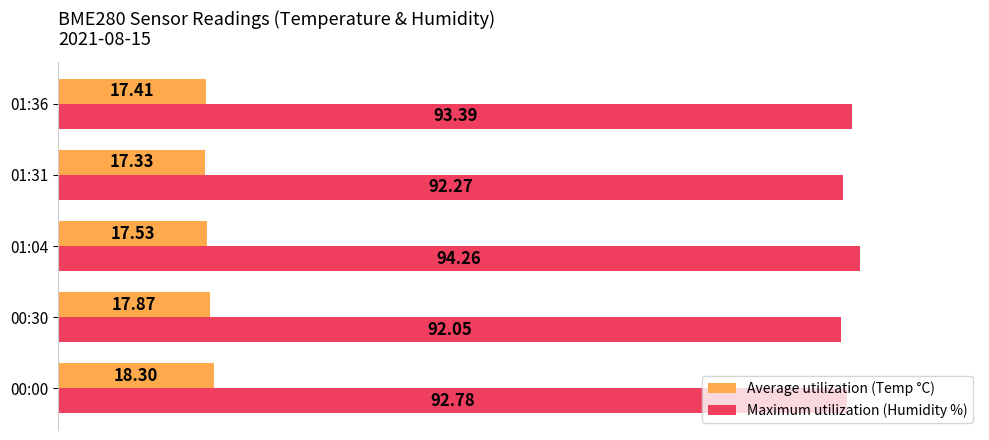

What is the difference between the highest and lowest values at 01:31?

74.9